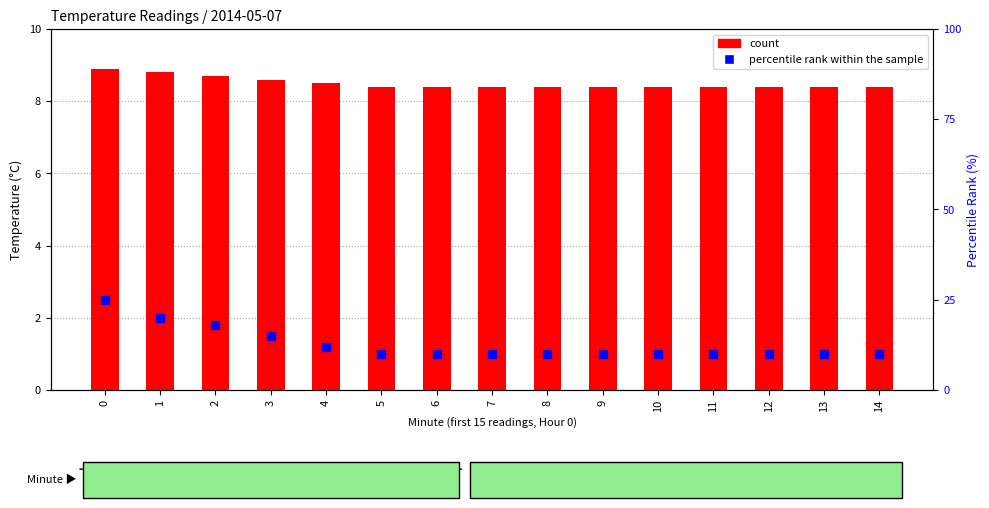

What is the total value across all series at 14?

18.4